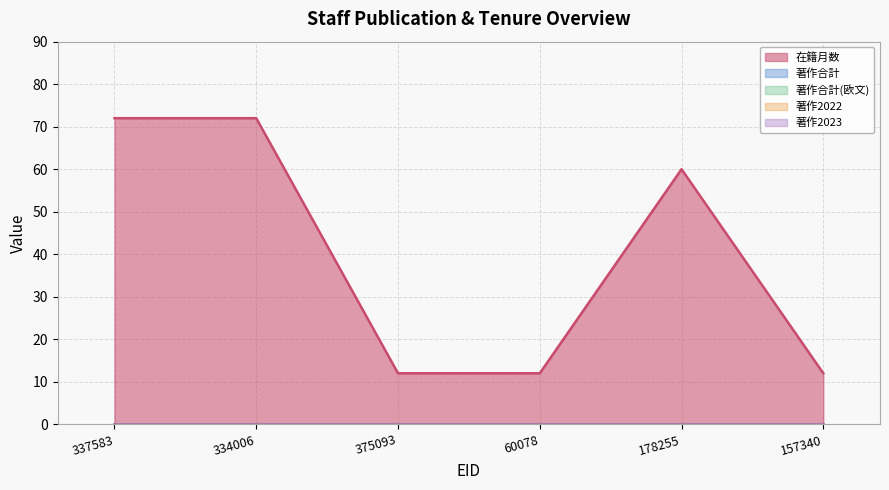

Which series has the largest total across all categories?

在籍月数